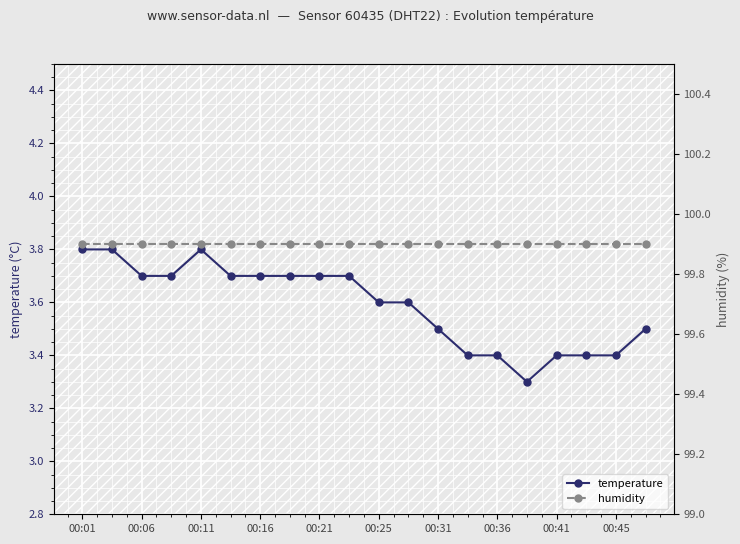

What is the maximum value for temperature?

3.8